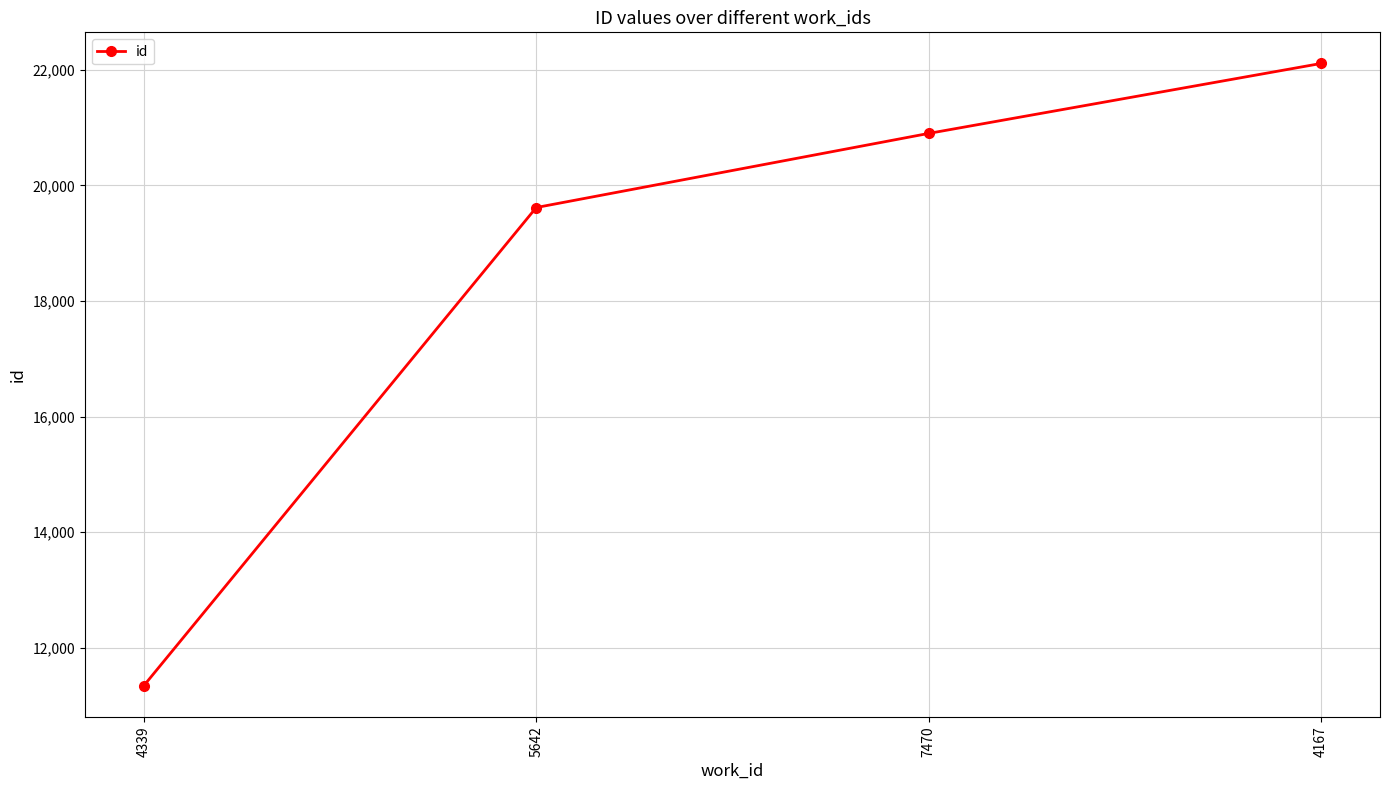

Reading right to left, list all the values displayed in this chart.

4167=22108	7470=20898	5642=19616	4339=11346